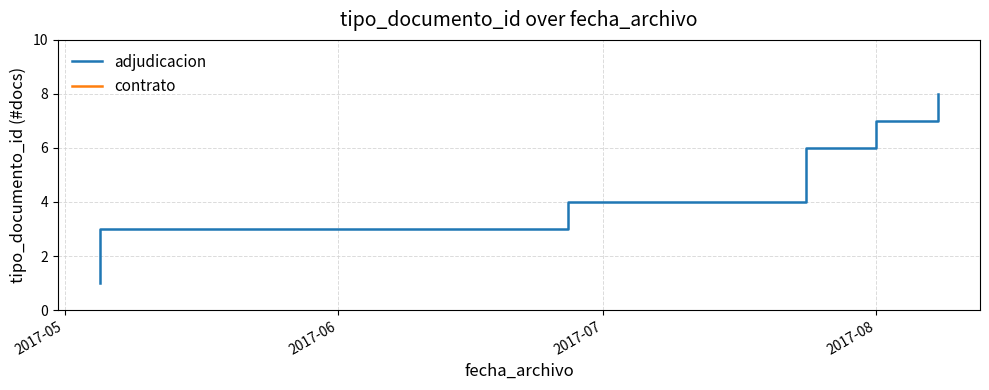

True or false: there are more than 2 points higher than both neighbors.

False